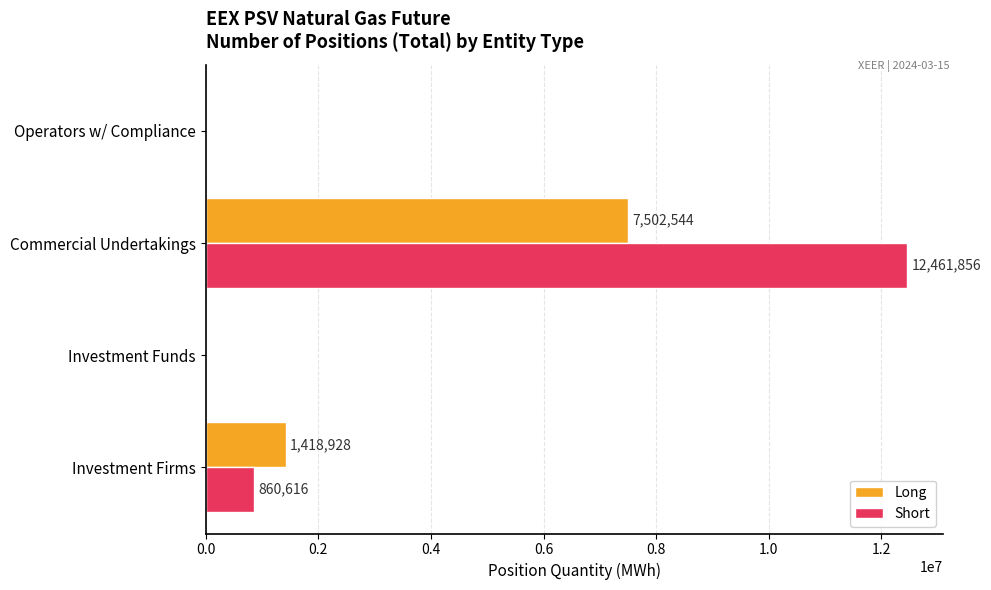

At which category is the sum across all series the highest?

Commercial Undertakings